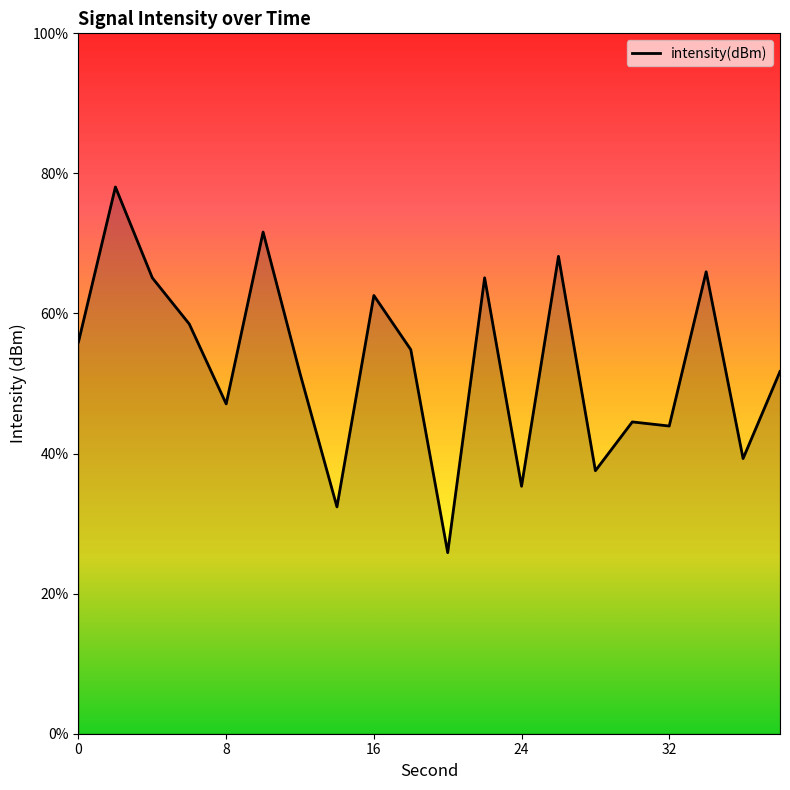

Reading left to right, what are all the values shown in this chart?

-101.0	-95.5	-98.7	-100.4	-103.2	-97.1	-102.1	-106.9	-99.4	-101.3	-108.5	-98.7	-106.2	-98.0	-105.6	-103.9	-104.0	-98.5	-105.2	-102.1